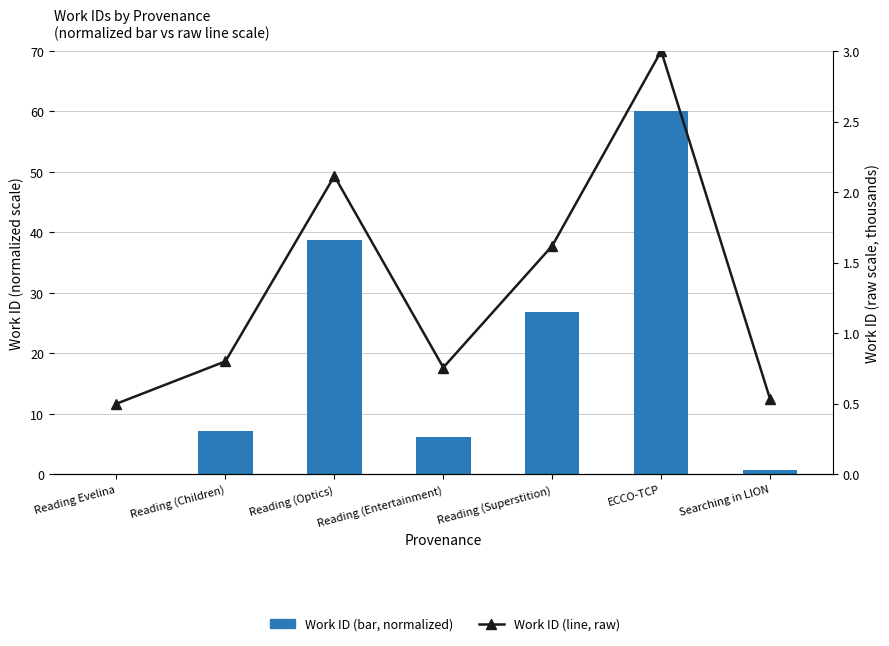

At which category is the sum across all series the highest?

ECCO-TCP